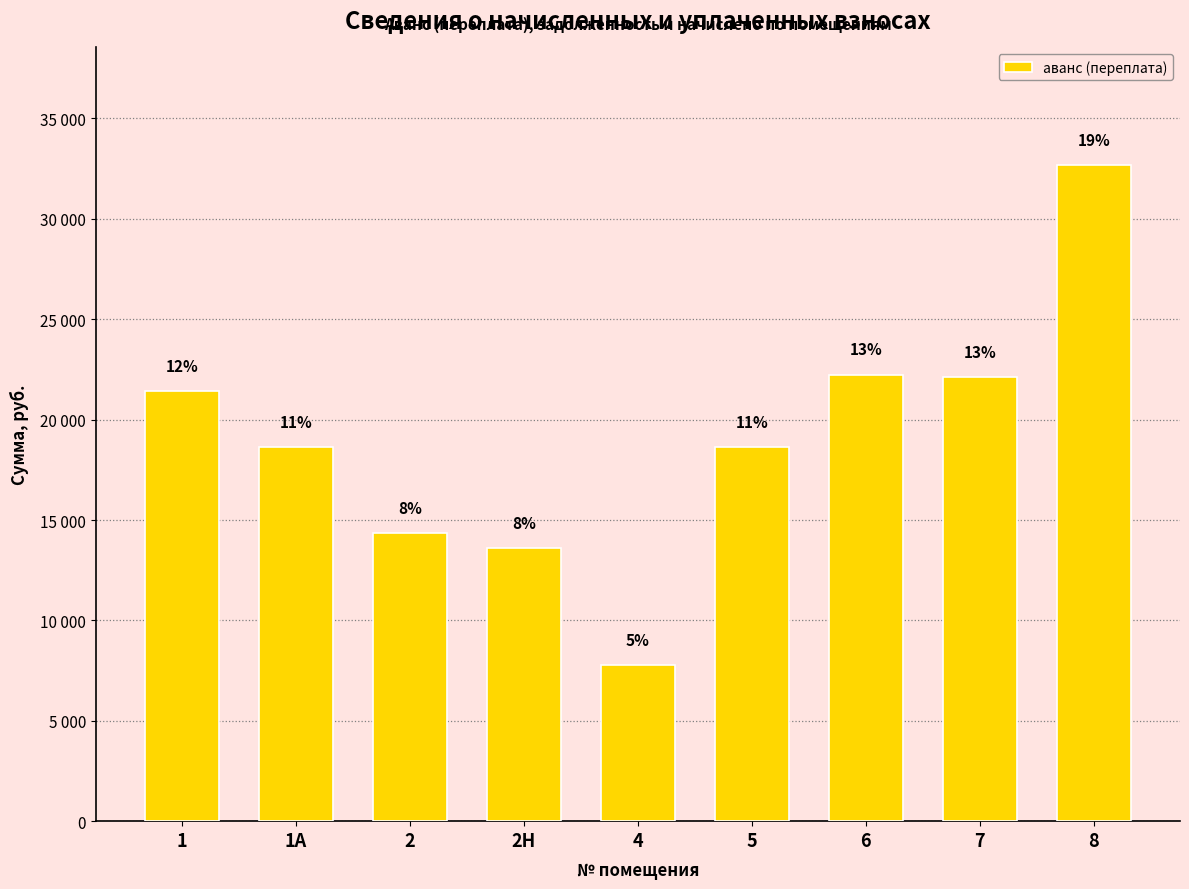

Reading right to left, what are all the values shown in this chart?

8=32657.9	7=22109.1	6=22242.6	5=18614.1	4=7757.4	2Н=13604.4	2=14362.6	1А=18614.3	1=21415.7